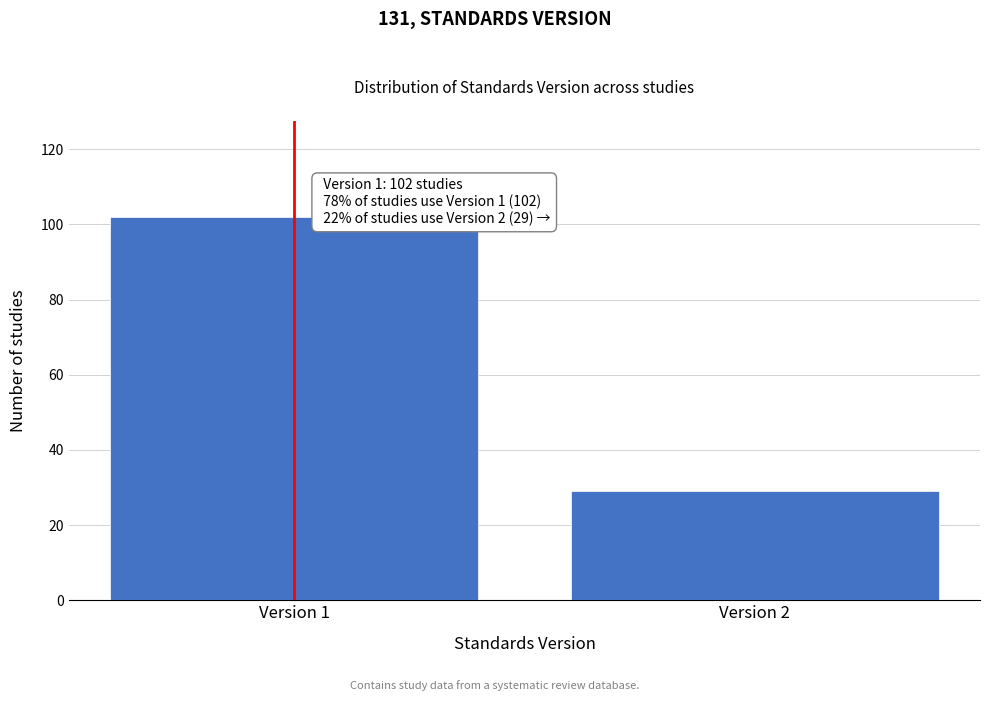

Reading left to right, what are all the values shown in this chart?

102	29